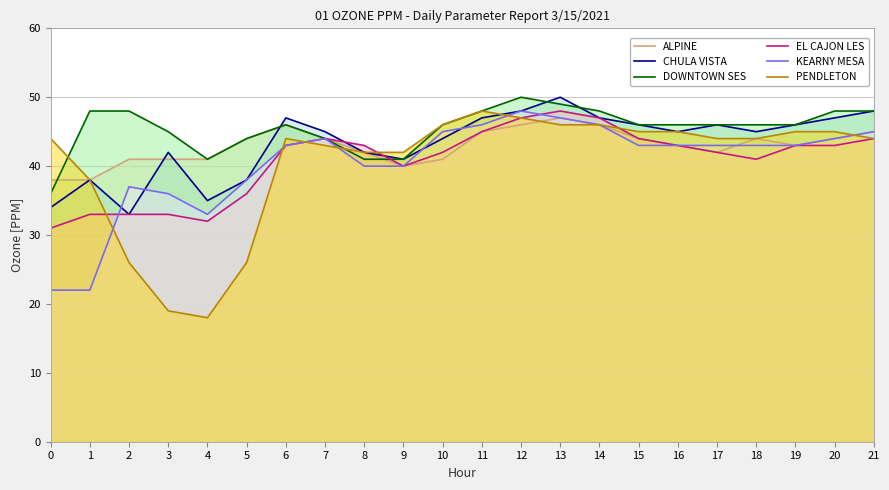

What is the difference between the second highest and minimum values in the PENDLETON series?

29